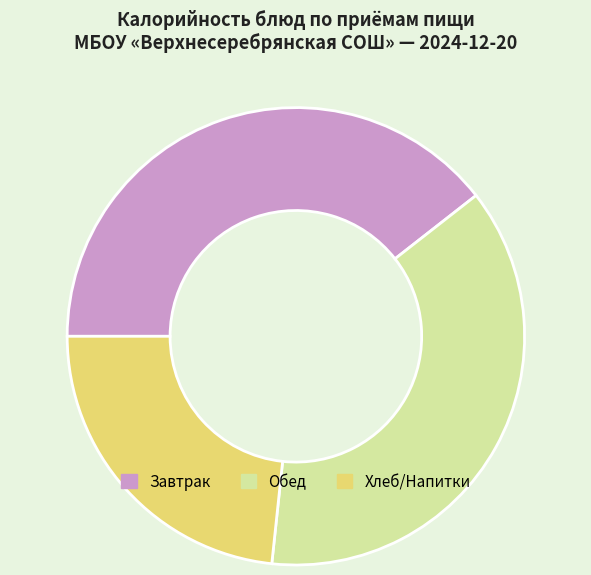

Is there any slice that represents more than half of the pie?

No